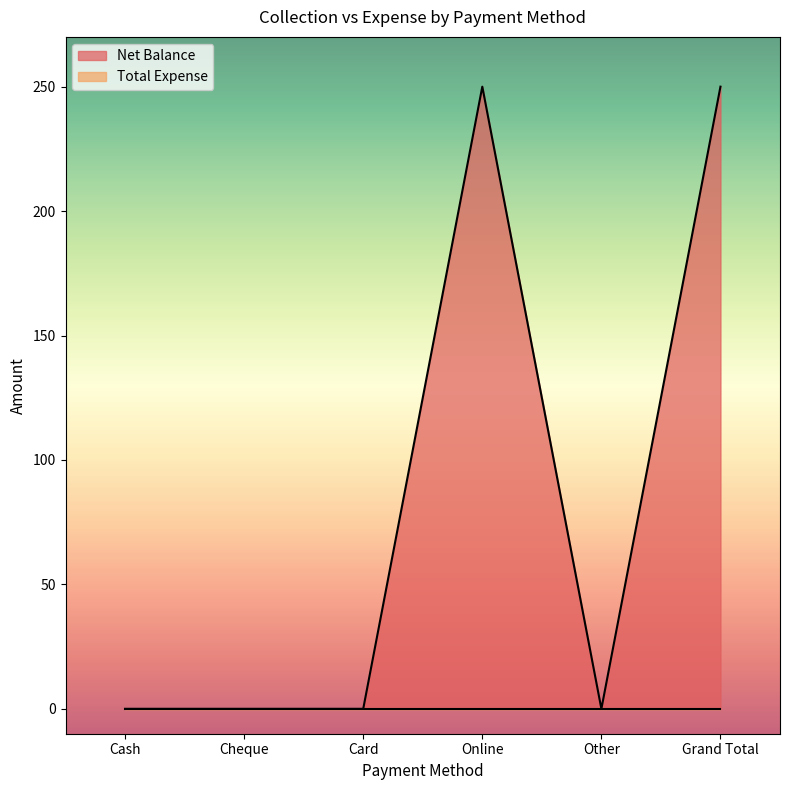

How many lines are shown in the chart?

2